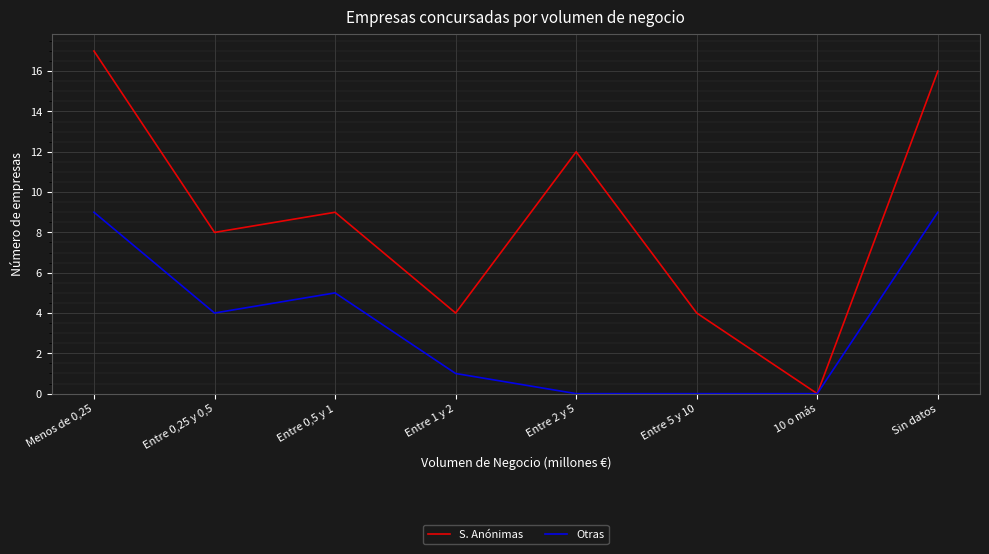

What position from the left is 10 o más?

7